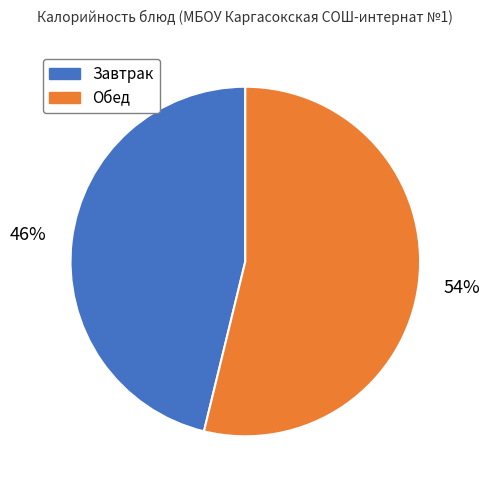

What is the ratio of the value at Обед to the value at Завтрак?

1.2